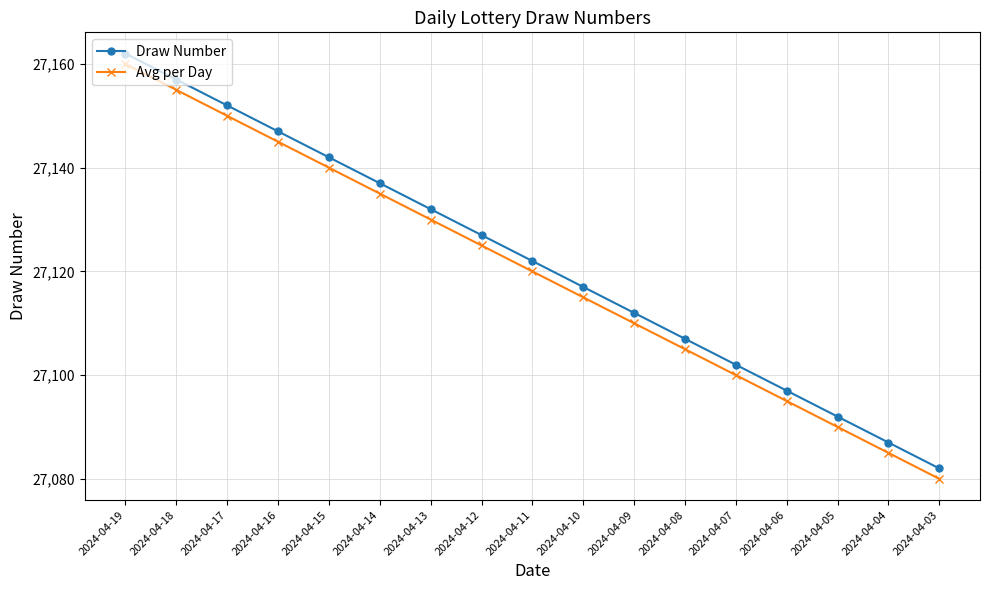

Reading left to right, list all the values displayed in this chart.

Draw Number: 27162	27157	27152	27147	27142	27137	27132	27127	27122	27117	27112	27107	27102	27097	27092	27087	27082
Avg per Day: 27160	27155	27150	27145	27140	27135	27130	27125	27120	27115	27110	27105	27100	27095	27090	27085	27080